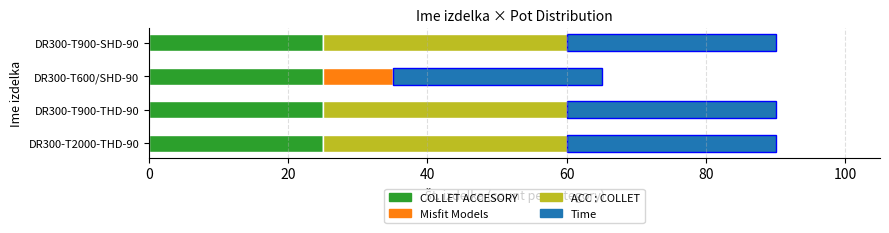

How many data points does each series have?

4